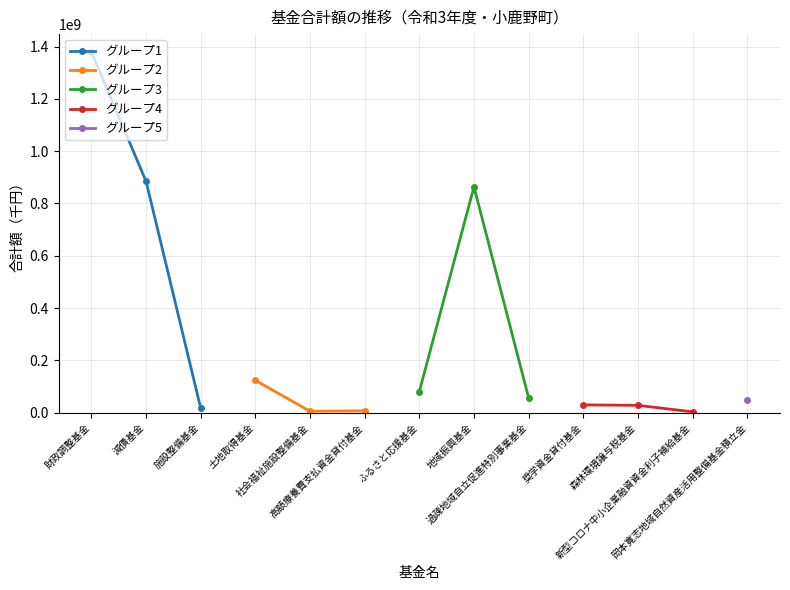

What is the maximum value for グループ1?

1378778575